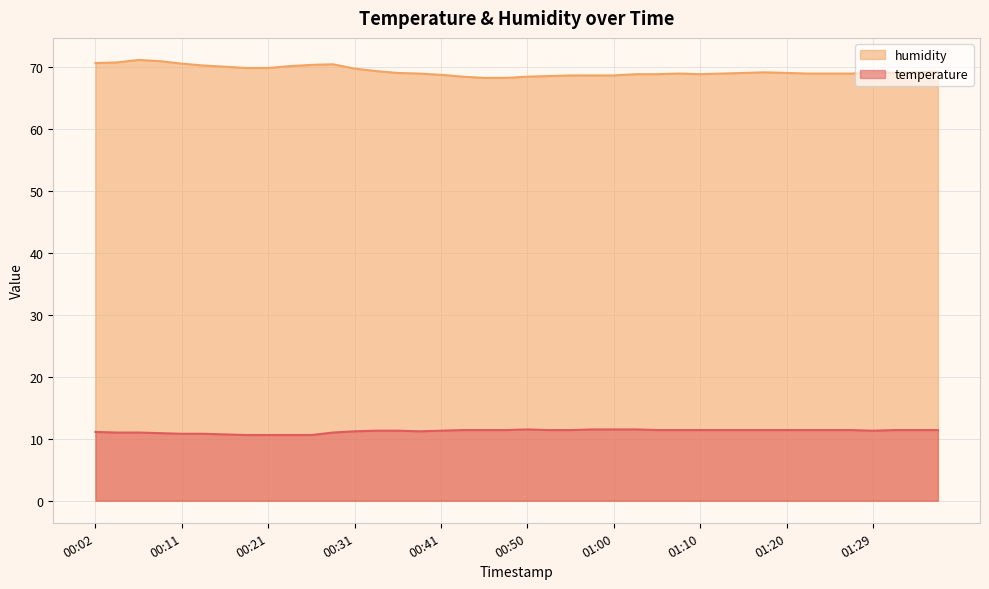

True or false: humidity and temperature cross at least once.

False